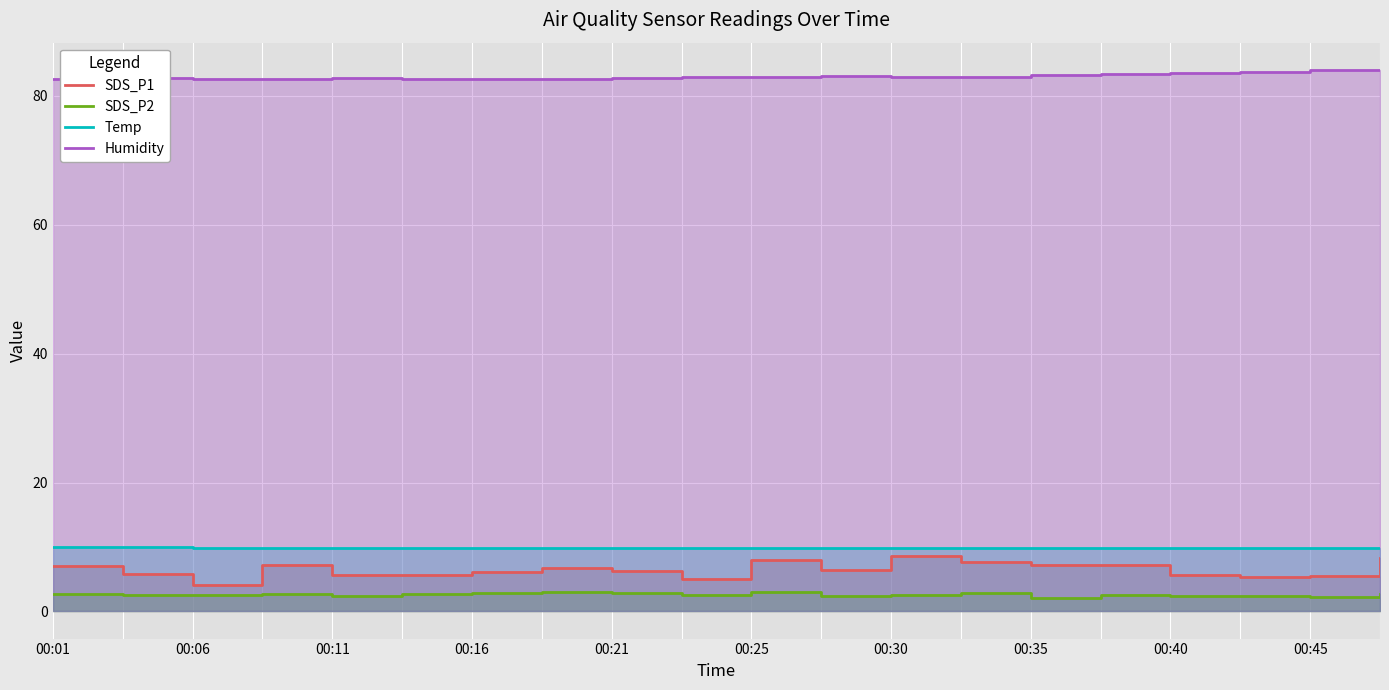

Where is the first local maximum for SDS_P2?

00:16